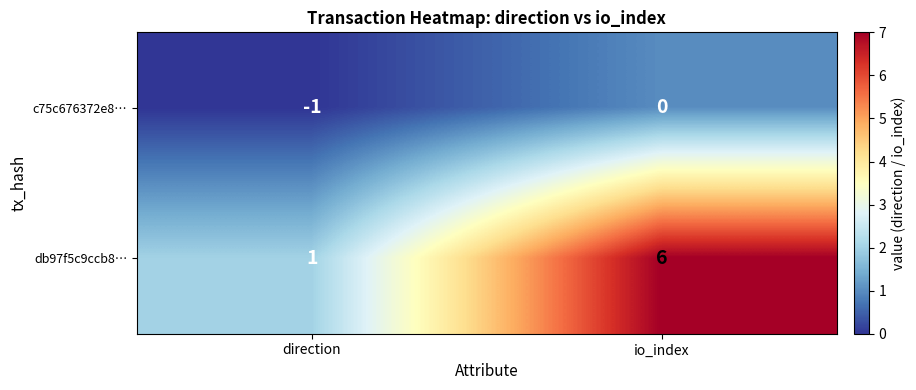

Reading left to right, extract all data points from this chart.

c75c676372e8…: -1	0
db97f5c9ccb8…: 1	6